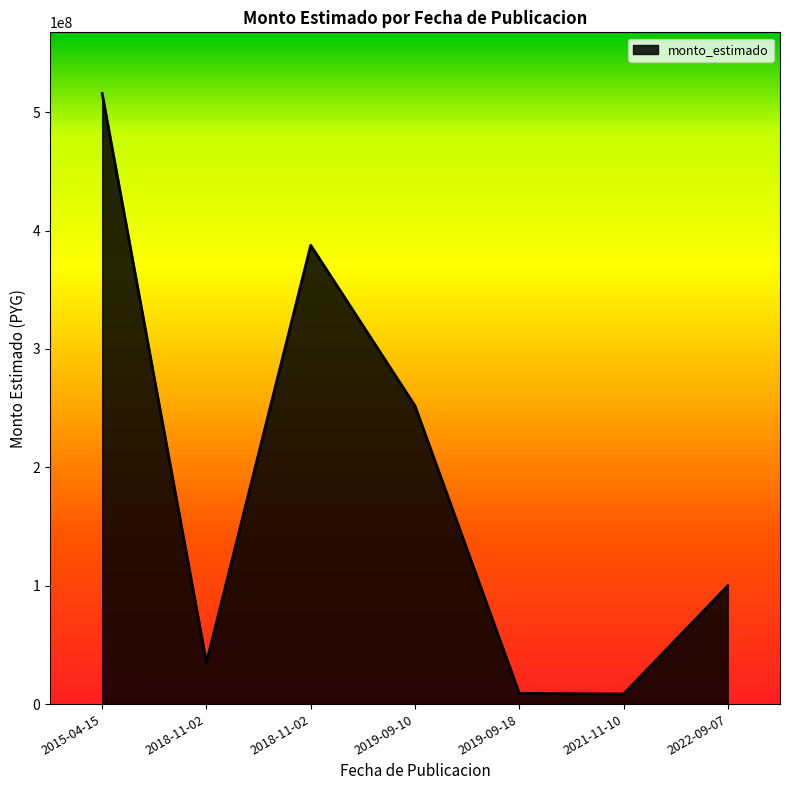

List the labels in order of value, largest first.

2015-04-15, 2018-11-02, 2019-09-10, 2022-09-07, 2018-11-02, 2019-09-18, 2021-11-10